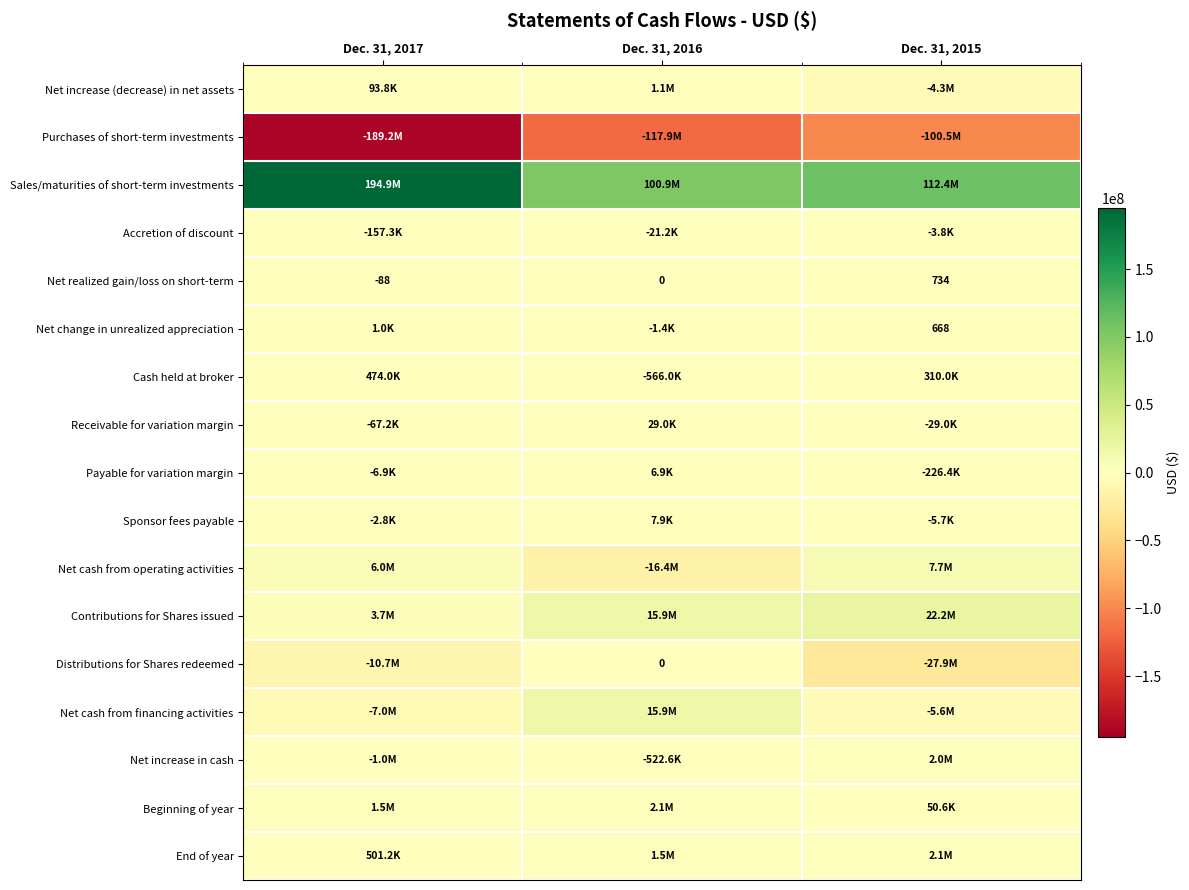

What is the average value of the Net realized gain/loss on short-term series?

215